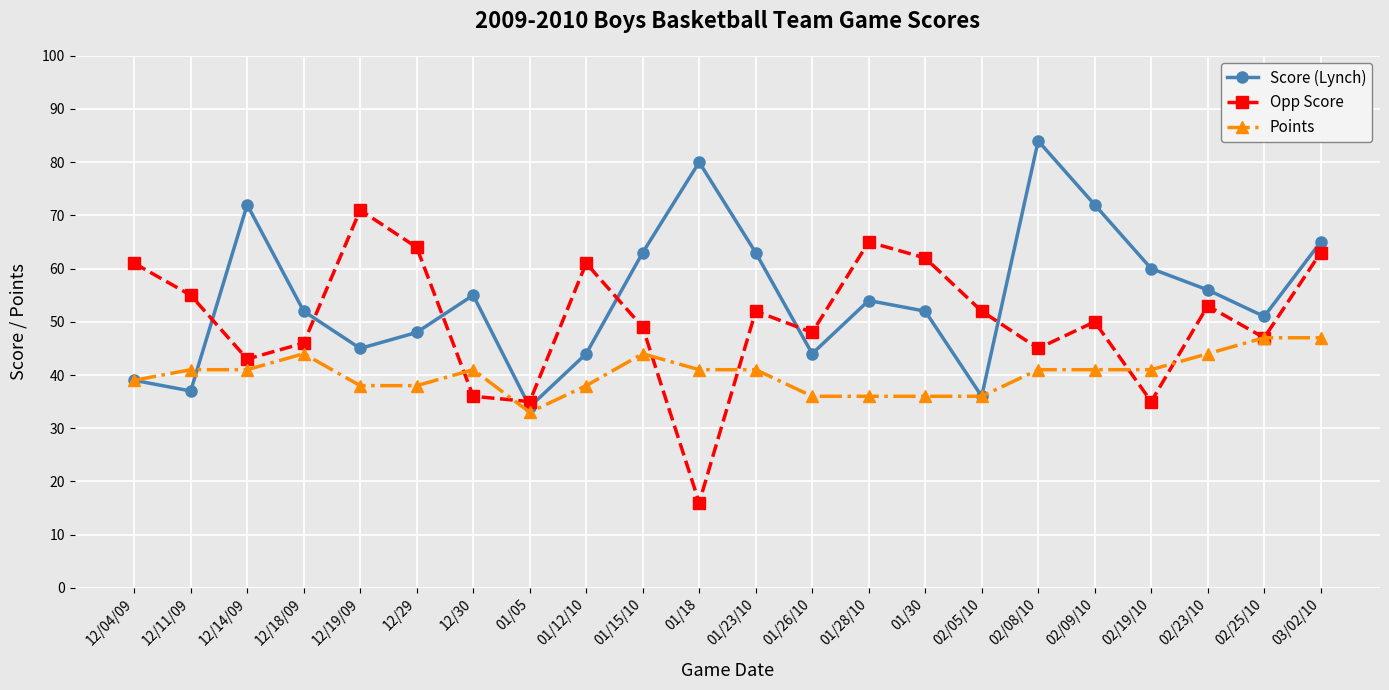

In Opp Score, how many points are lower than both neighbors (excluding endpoints)?

7